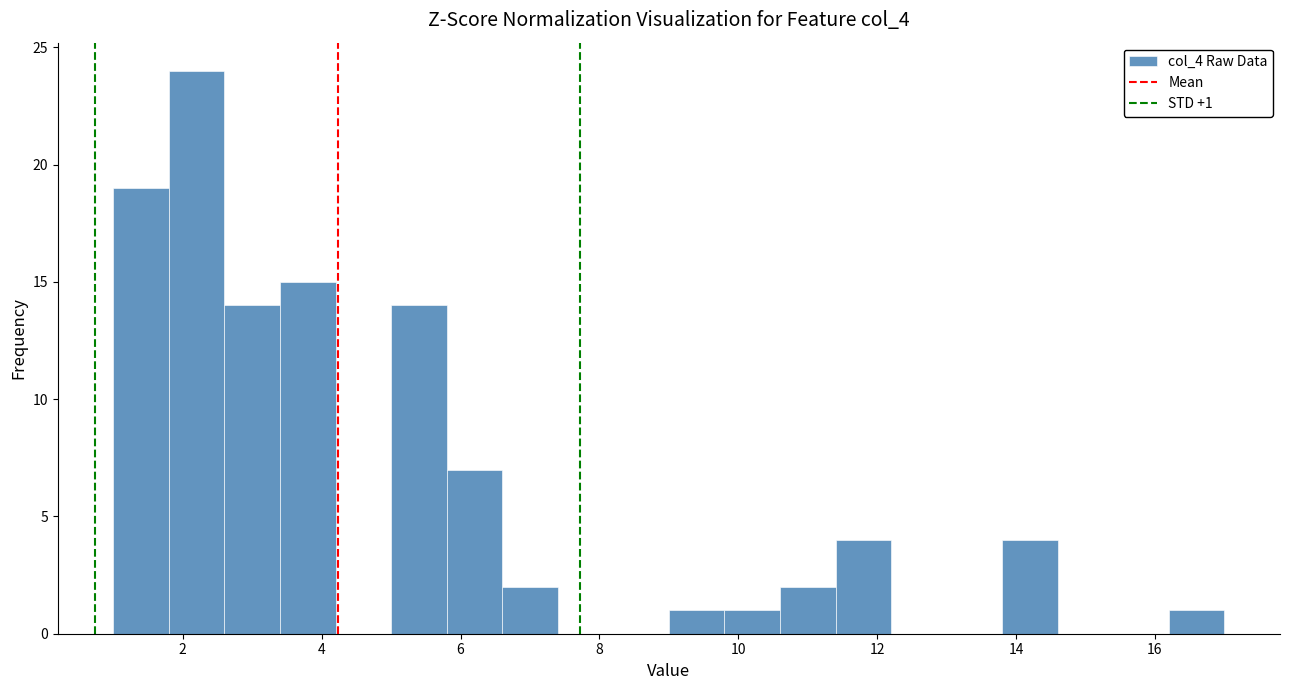

Which range on the x-axis has the tallest bar?

1.8 to 2.6